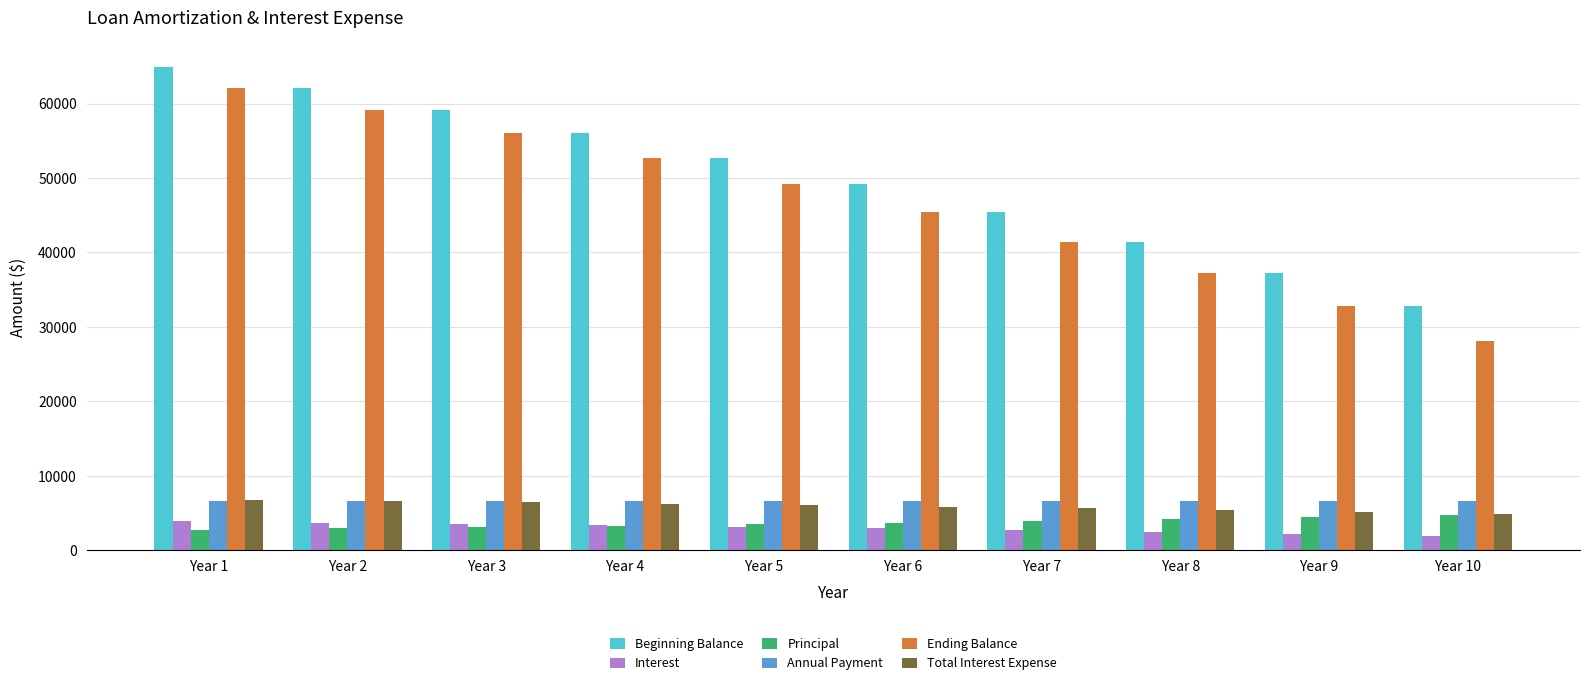

What is the difference between the highest and lowest values at Year 10?

30865.4